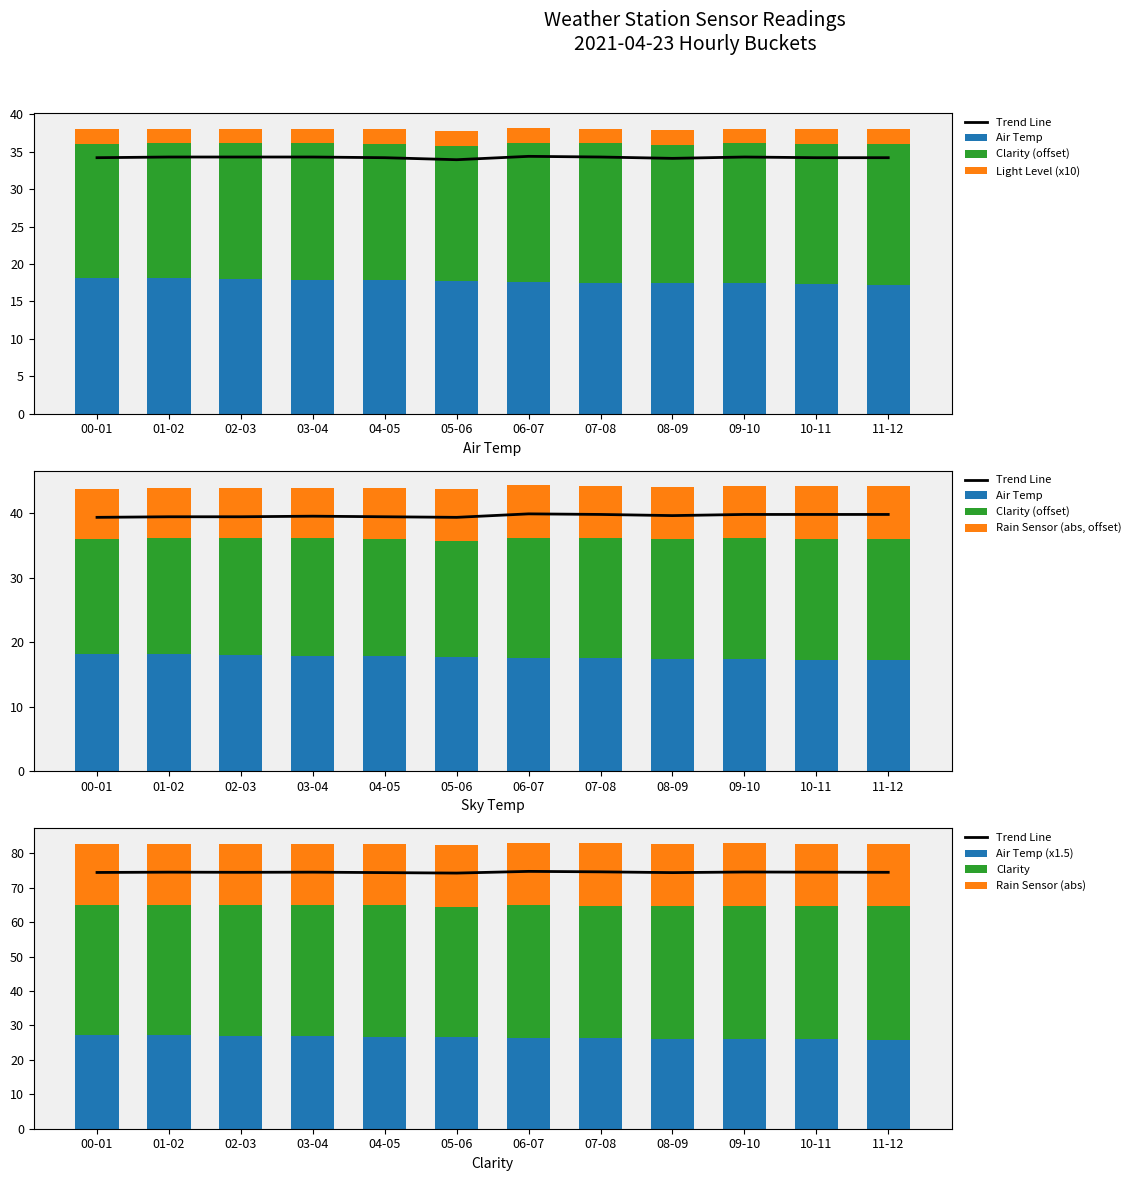

Does the chart contain any negative values?

No